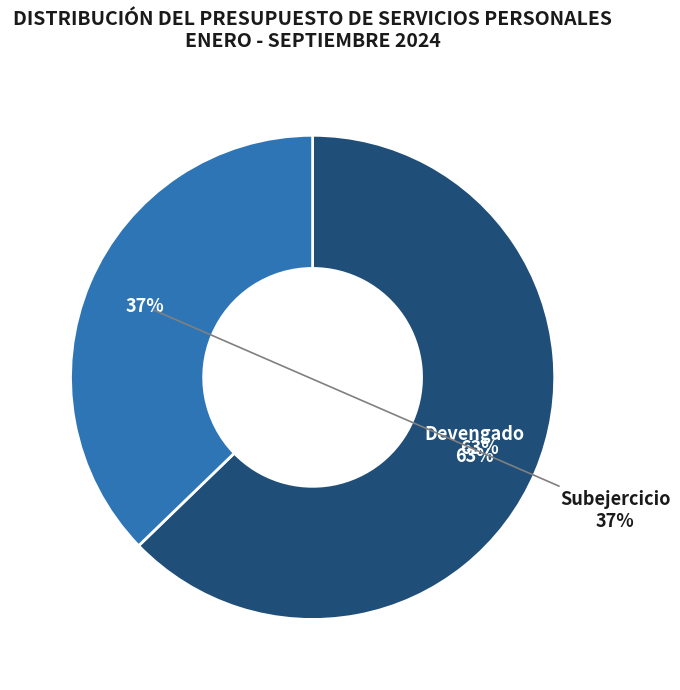

What is the total percentage of Devengado and Subejercicio?

100.0%